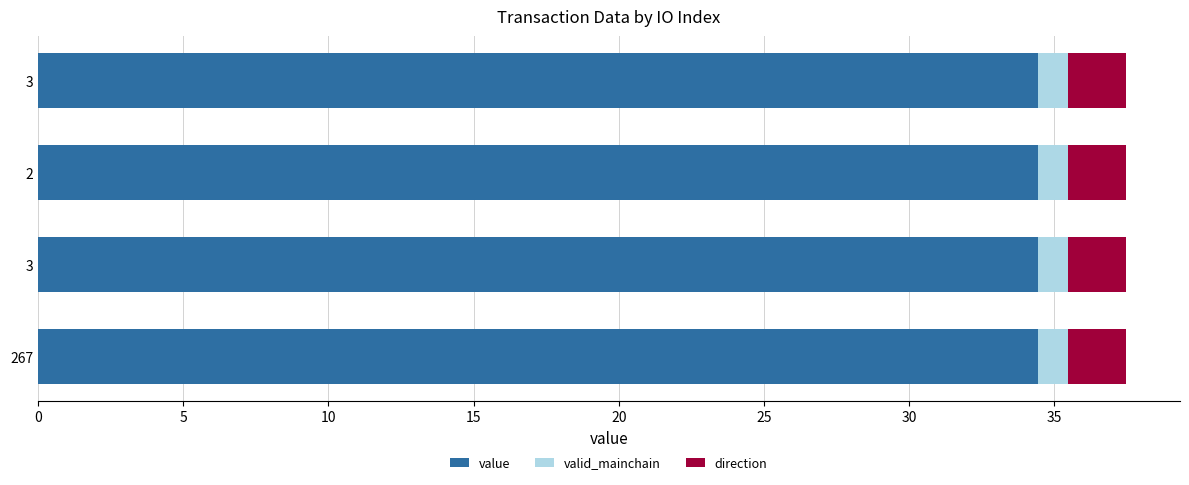

What are all the series names shown in the legend?

value, valid_mainchain, direction